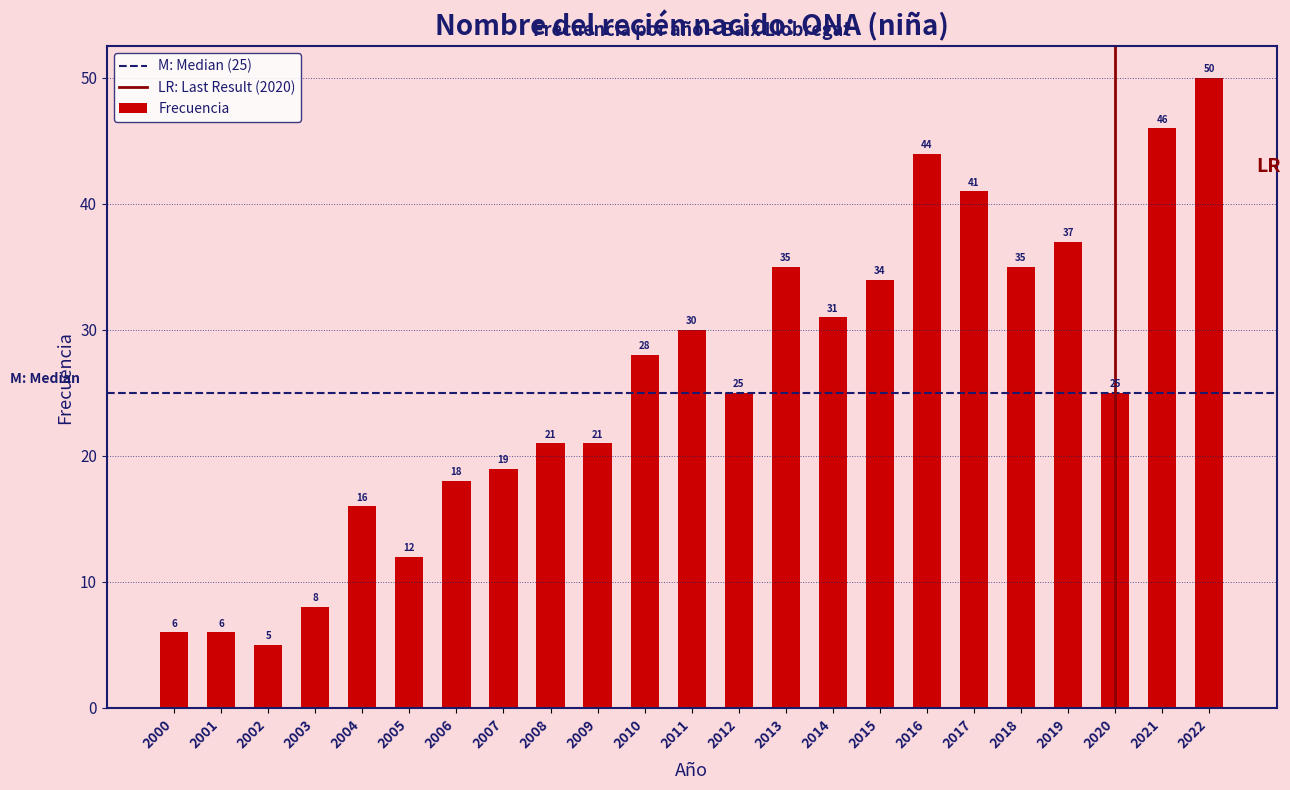

Reading right to left, what are all the values shown in this chart?

50	46	25	37	35	41	44	34	31	35	25	30	28	21	21	19	18	12	16	8	5	6	6